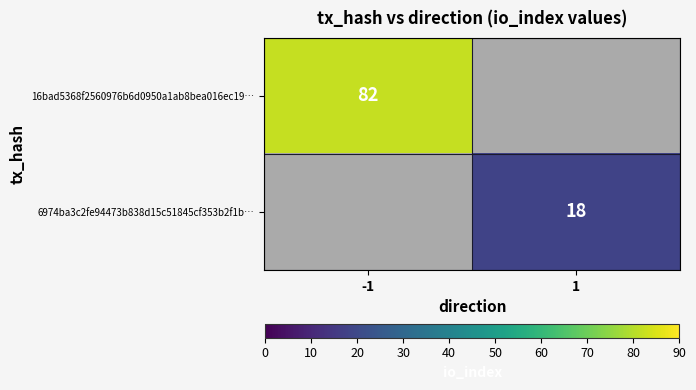

The value of 6974ba3c2fe94473b838d15c51845cf353b2f1b… at 1 is 4. True or false?

False